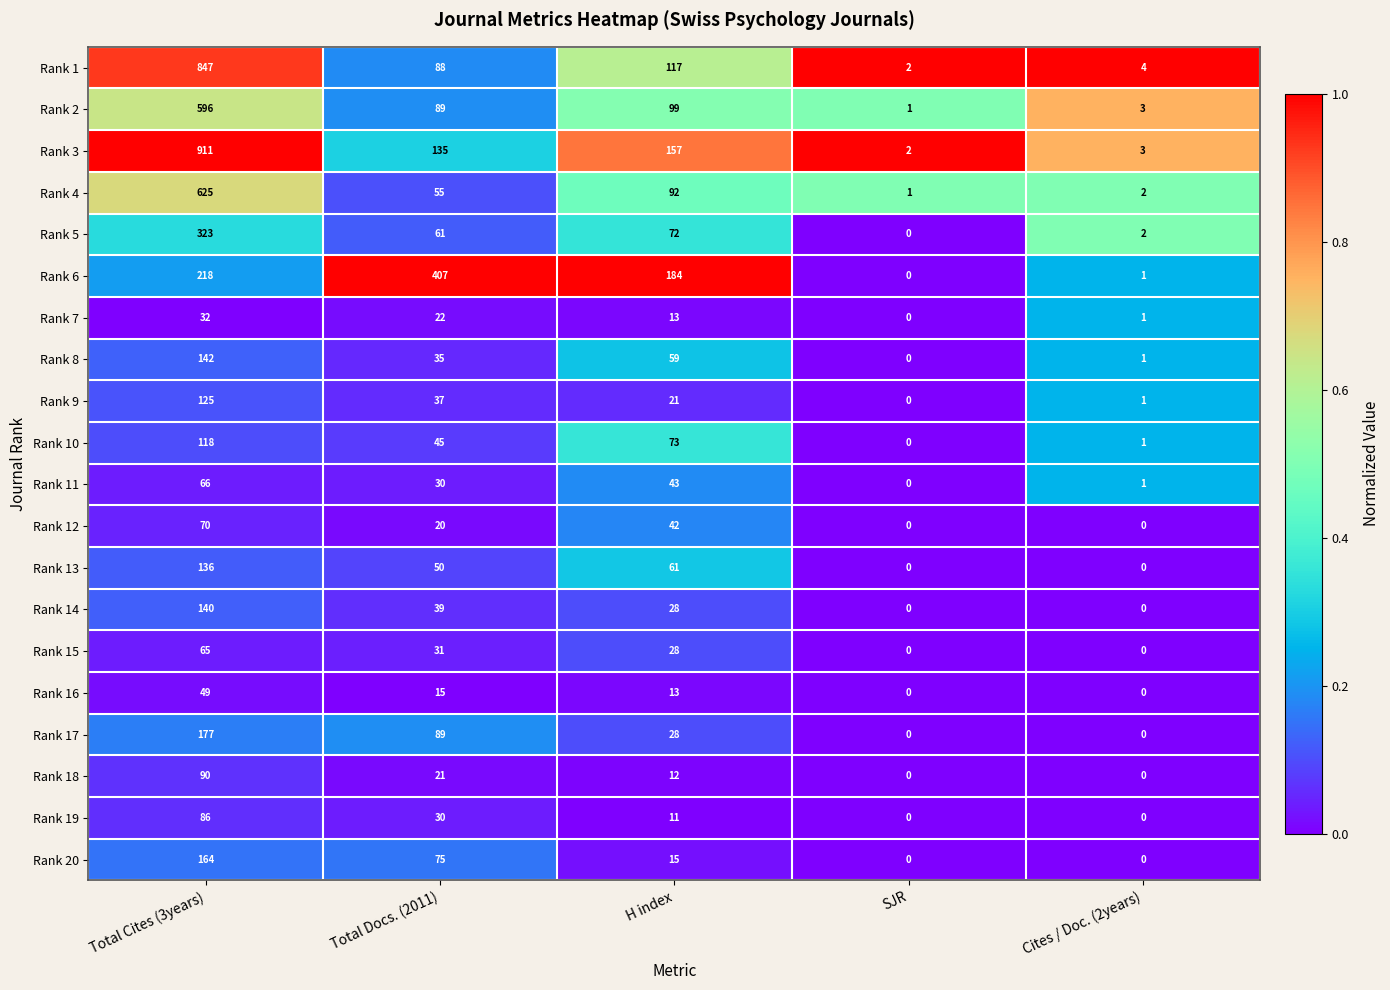

Between Total Docs. (2011) and H index, which series saw the biggest shift?

Rank 6